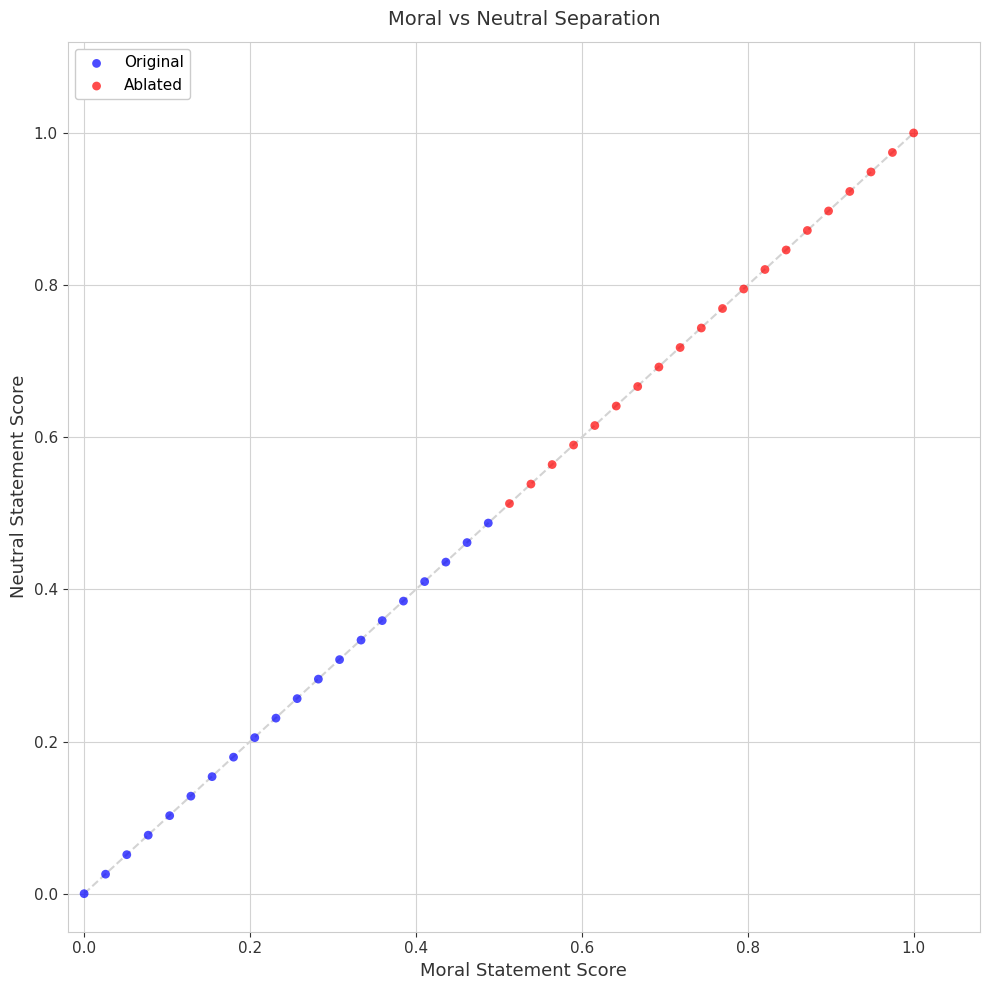

Which series contains the highest Y value?

Ablated